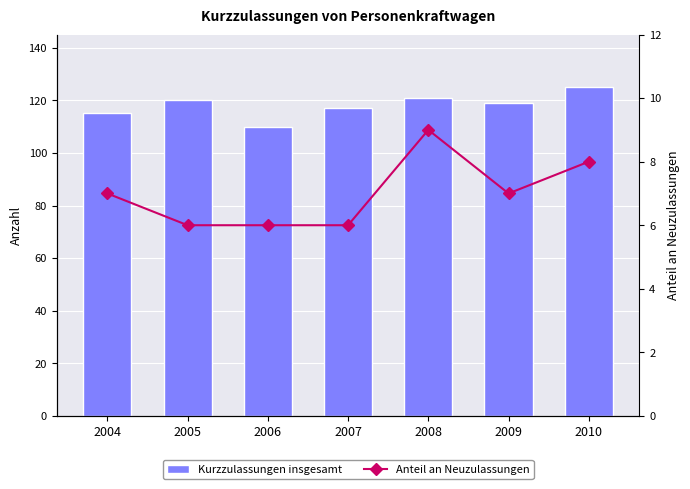

True or false: Anteil an Neuzulassungen has a value of 5 at 2008.

False